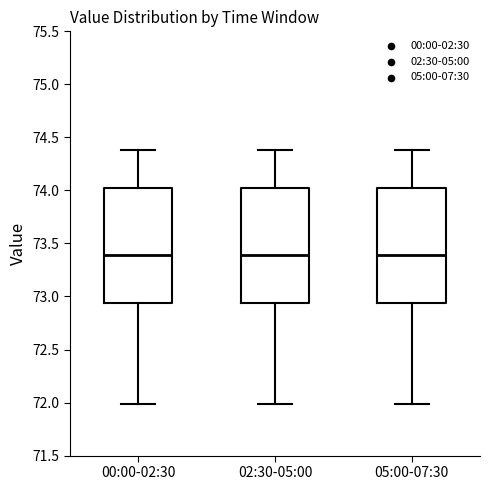

Where is the upper edge of the box for 00:00-02:30 on the y-axis? The values are not printed on the chart, so give them approximately, as read against the axis.

74.00